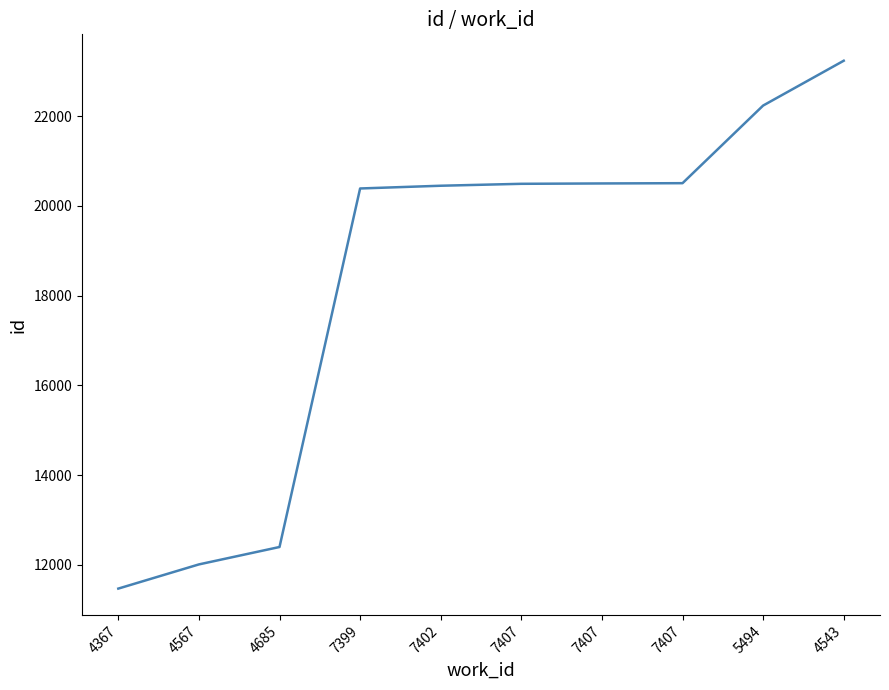

Does the chart have visible grid lines?

No